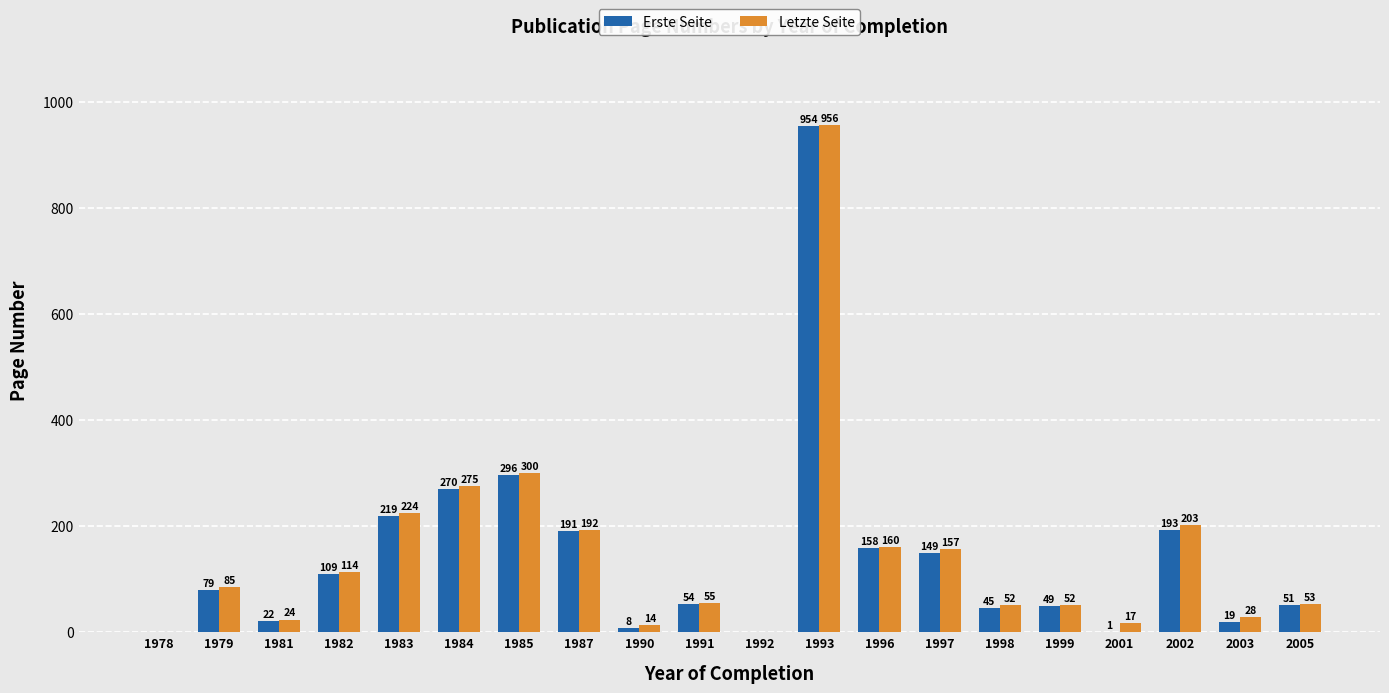

The value of Letzte Seite at 1979 is 85. True or false?

True